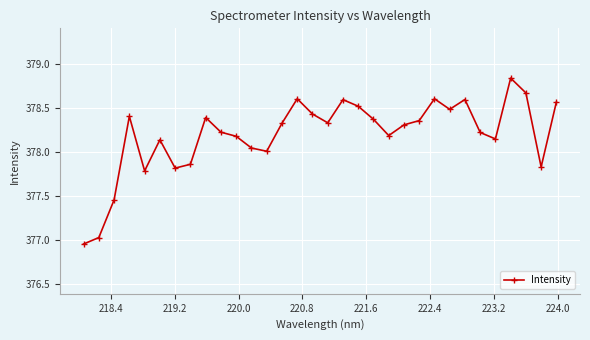

What is the value of the 10th point from the left?

378.2